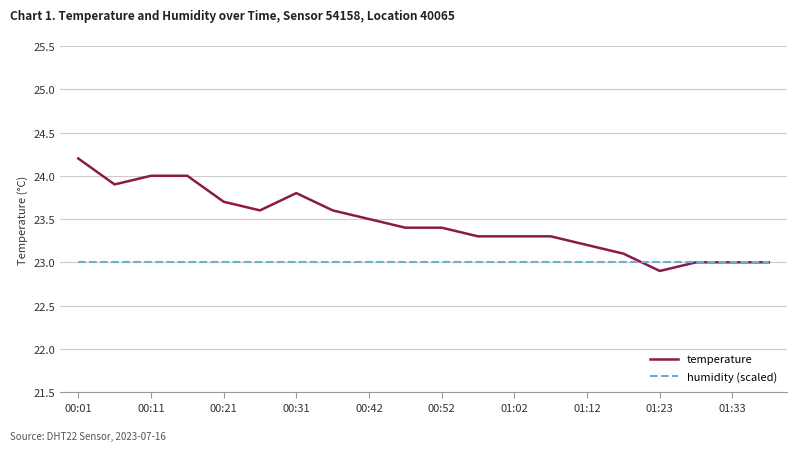

Rank the series by their average value, from highest to lowest.

temperature, humidity (scaled)